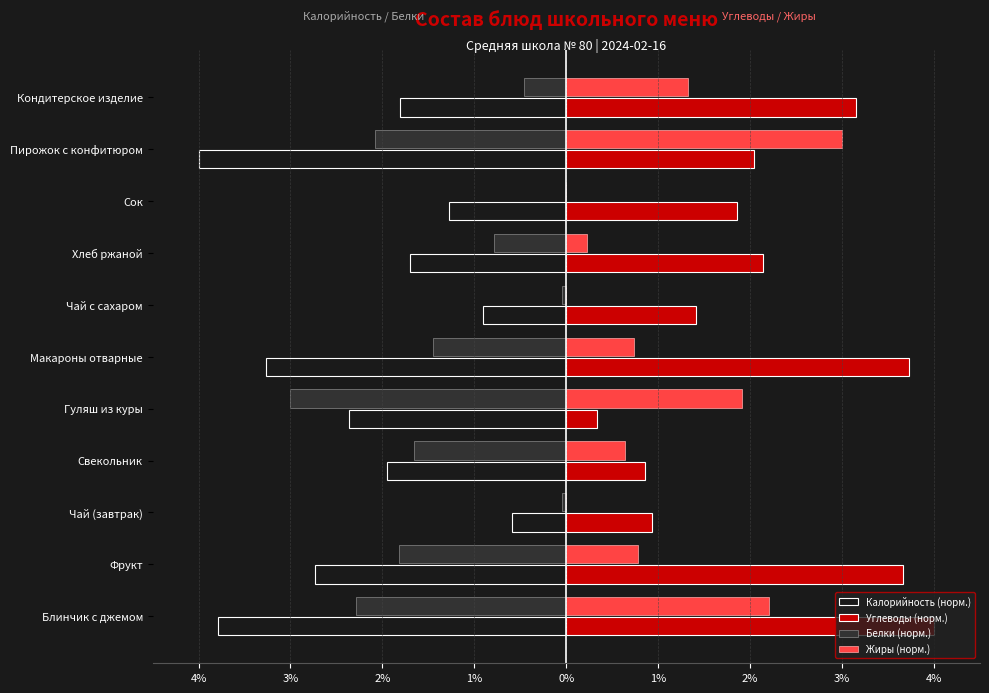

Reading left to right, extract all data points from this chart.

Калорийность (норм.): -3.8	-2.7	-0.6	-1.9	-2.4	-3.3	-0.9	-1.7	-1.3	-4.0	-1.8
Углеводы (норм.): 4.0	3.7	0.9	0.9	0.3	3.7	1.4	2.1	1.9	2.0	3.2
Белки (норм.): -2.3	-1.8	-0.0	-1.7	-3.0	-1.5	-0.0	-0.8	0.0	-2.1	-0.5
Жиры (норм.): 2.2	0.8	0.0	0.6	1.9	0.7	0.0	0.2	0.0	3.0	1.3